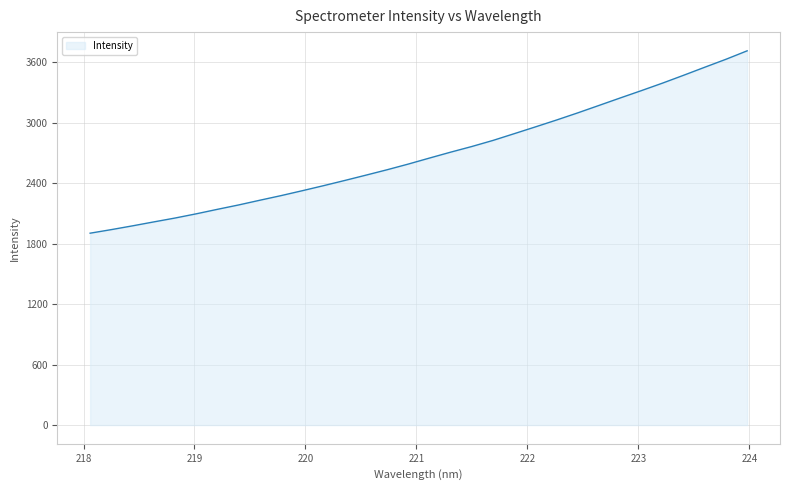

What is the difference between the maximum and minimum values?

1809.9